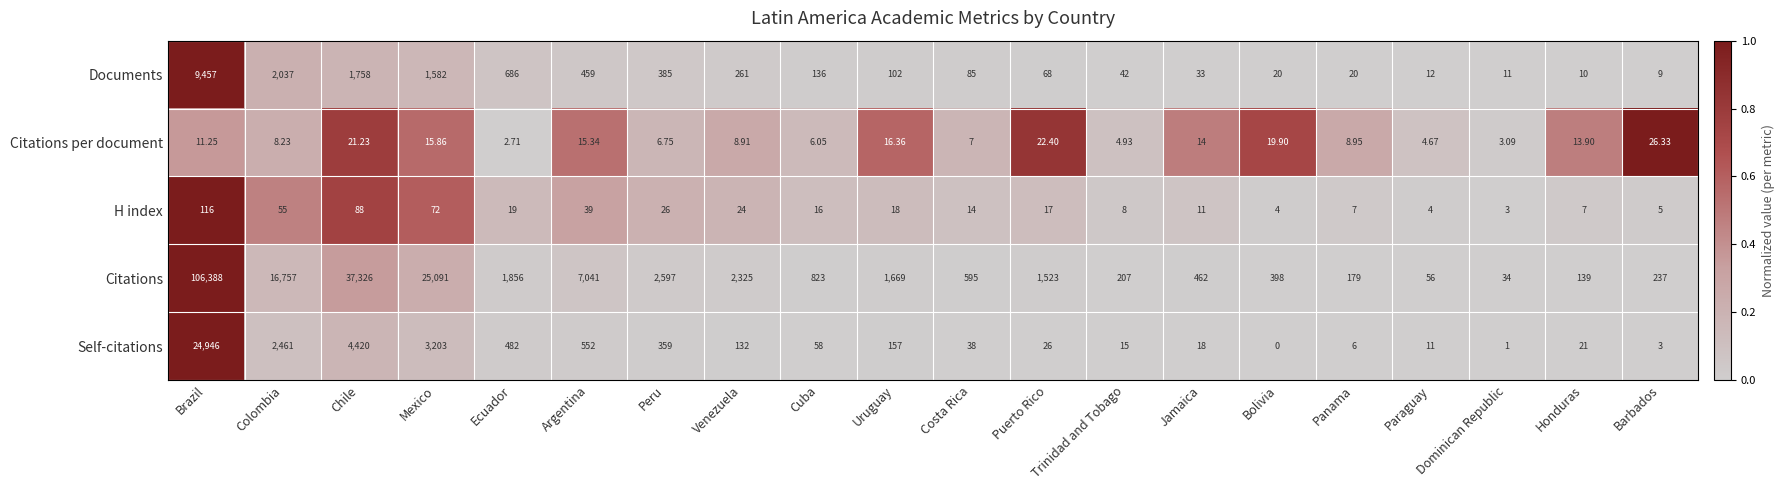

At which category is the sum across all series the highest?

Brazil